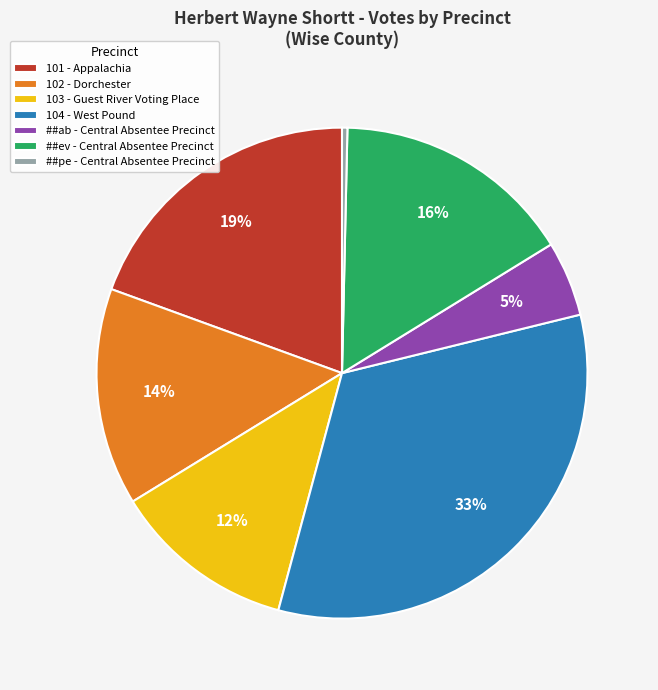

Is the sum of 101 - Appalachia and ##ev - Central Absentee Precinct greater than half?

No